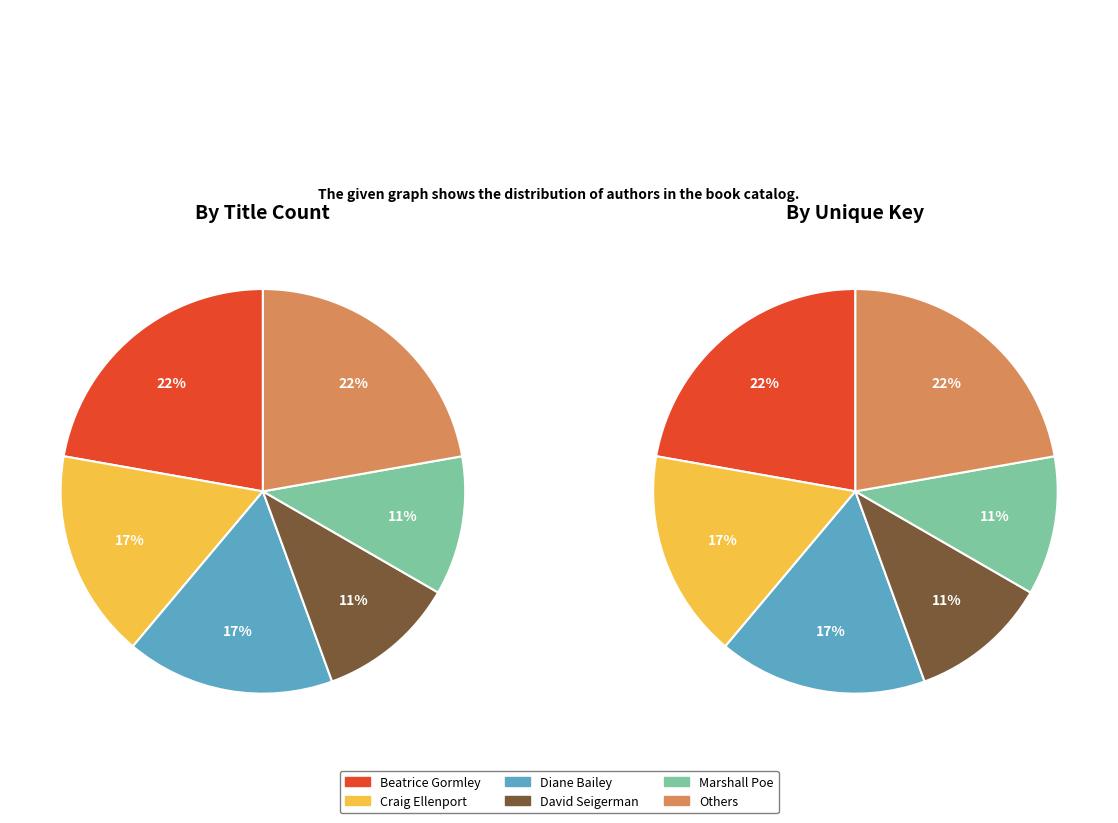

Does any single category account for the majority?

No